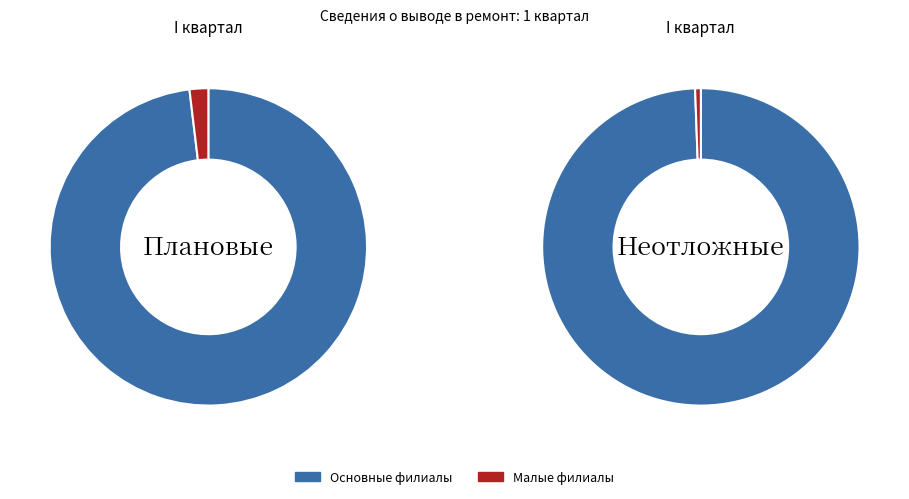

The Брянскэнерго slice represents 12% of the pie. True or false?

False